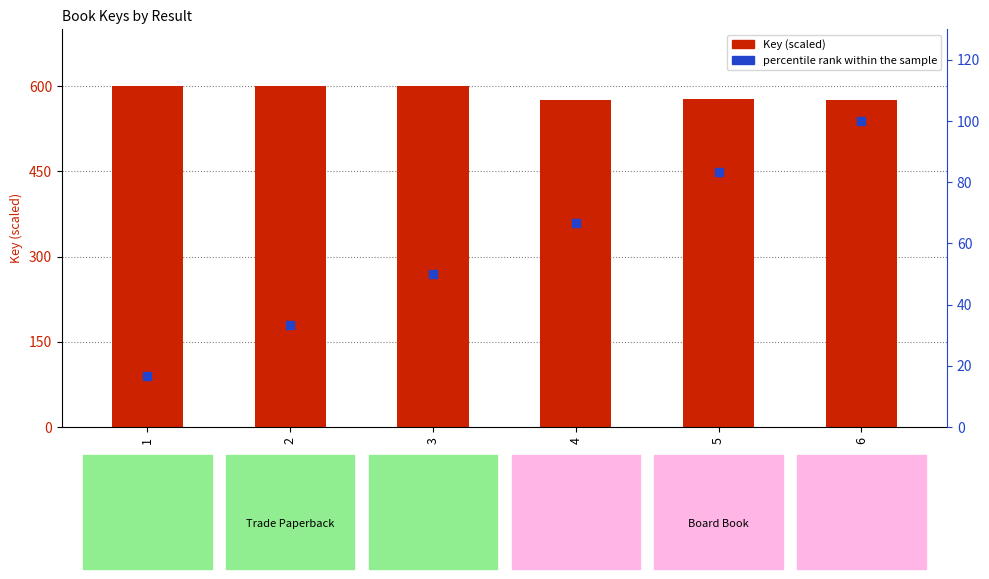

What are all the series names shown in the legend?

Key, percentile rank within the sample